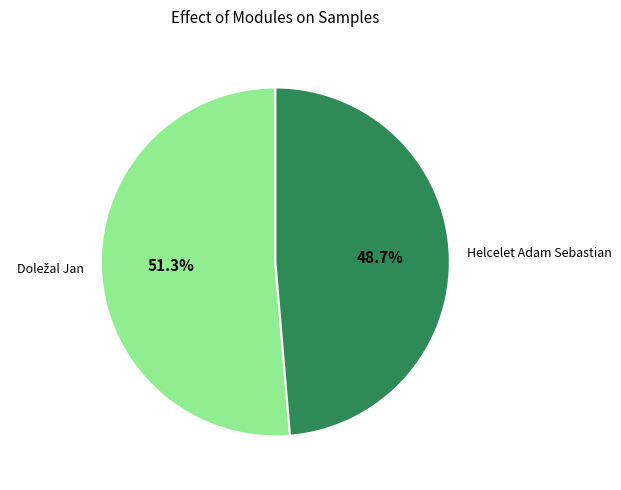

How much of the chart is everything except Helcelet Adam Sebastian?

51.3%